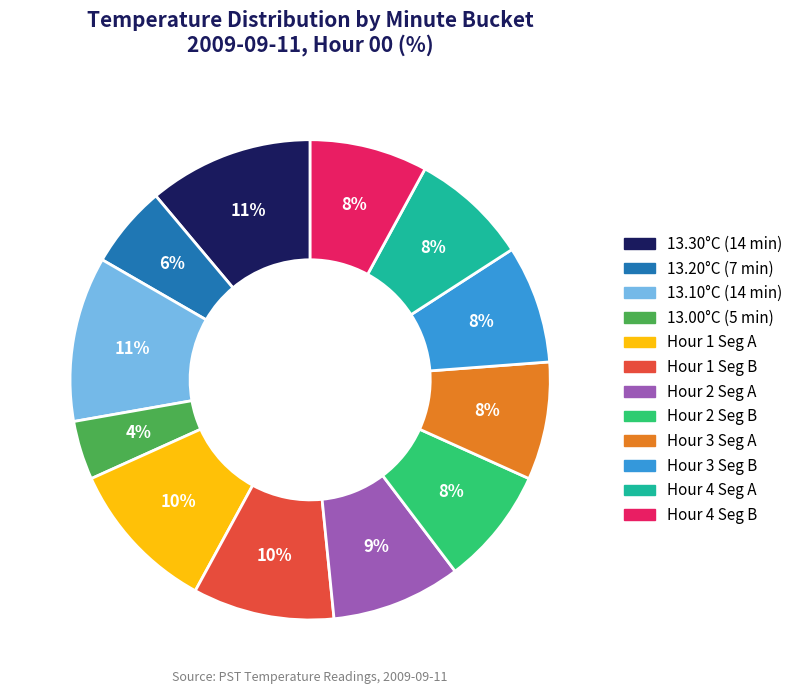

Is there a majority slice in this chart?

No